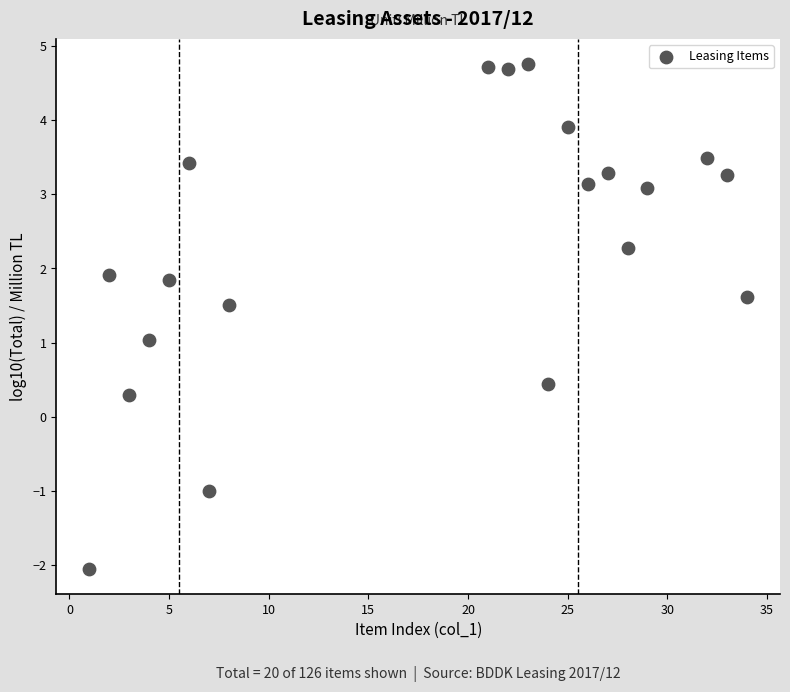

What is the range of X values (max minus min)?

33.0